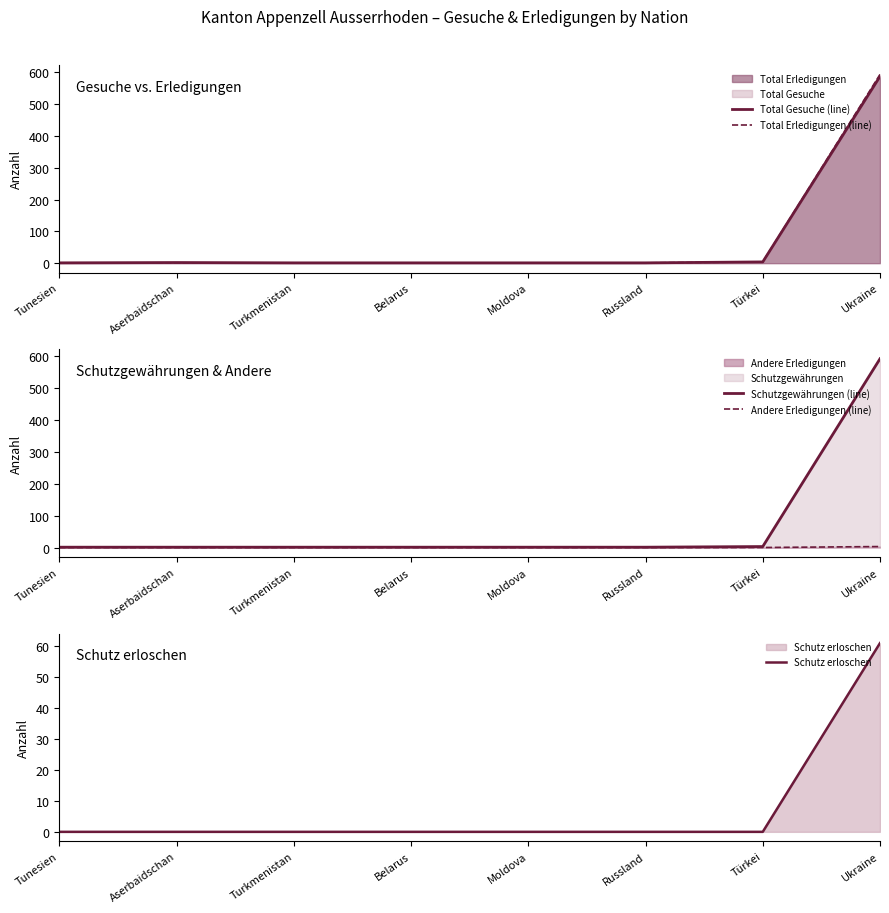

List the labels in order of Total Gesuche (line) value, smallest first.

Tunesien, Turkmenistan, Belarus, Moldova, Russland, Aserbaidschan, Türkei, Ukraine